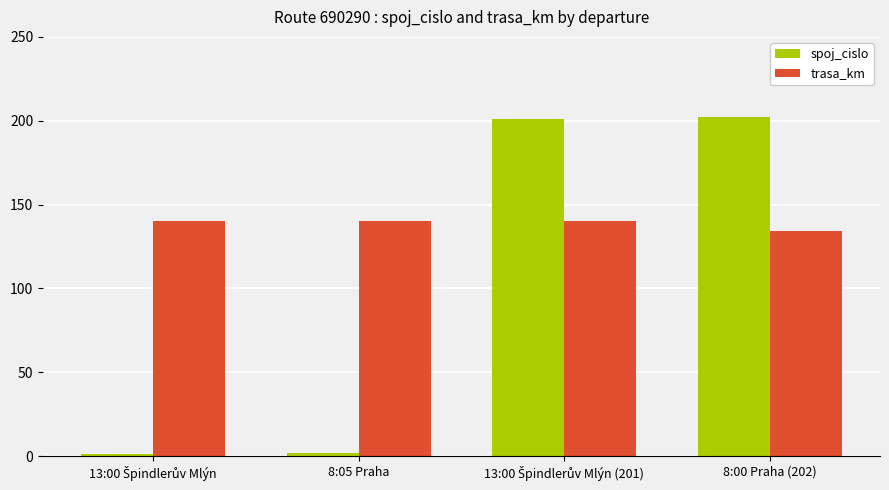

Rank the series by their maximum value, from highest to lowest.

spoj_cislo, trasa_km